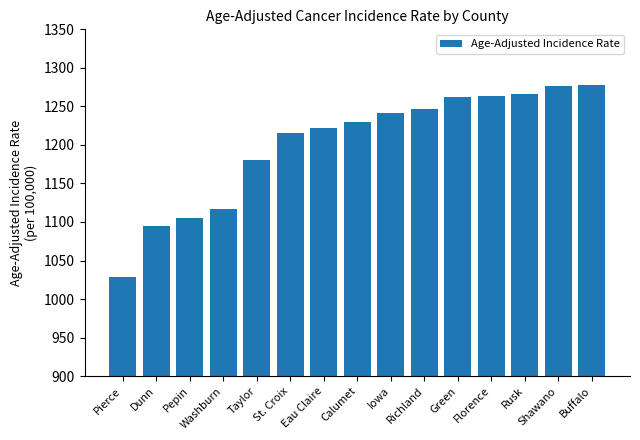

True or false: the data shows 1866.2 at Dunn.

False